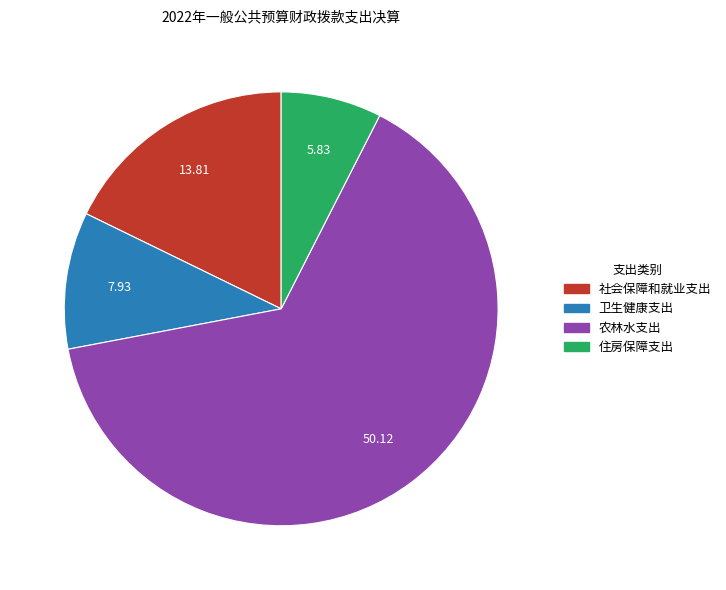

Is the sum of 社会保障和就业支出 and 农林水支出 greater than half?

Yes